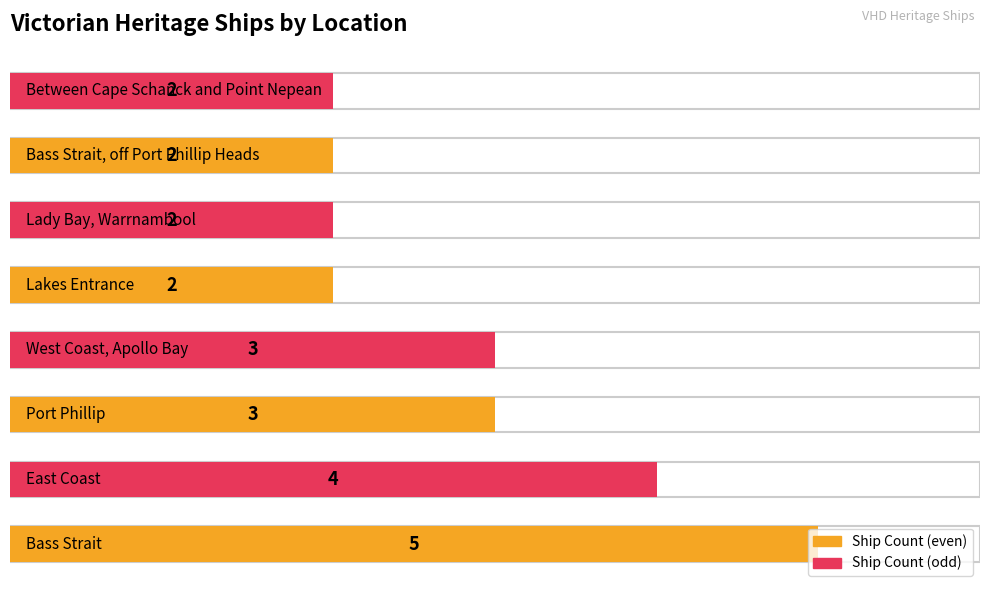

List the labels in order of value, smallest first.

Lakes Entrance, Lady Bay, Warrnambool, Bass Strait, off Port Phillip Heads, Between Cape Schanck and Point Nepean, Port Phillip, West Coast, Apollo Bay, East Coast, Bass Strait